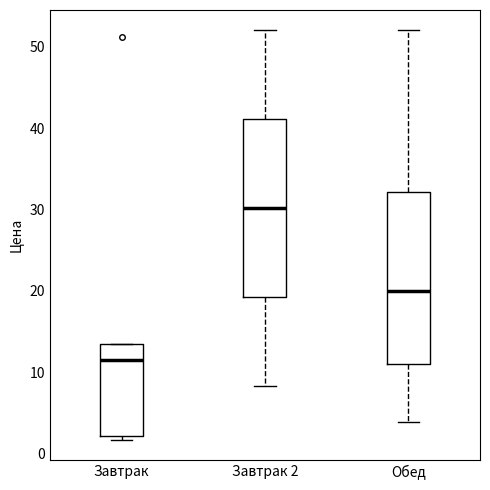

Which box's median line is the highest?

Завтрак 2